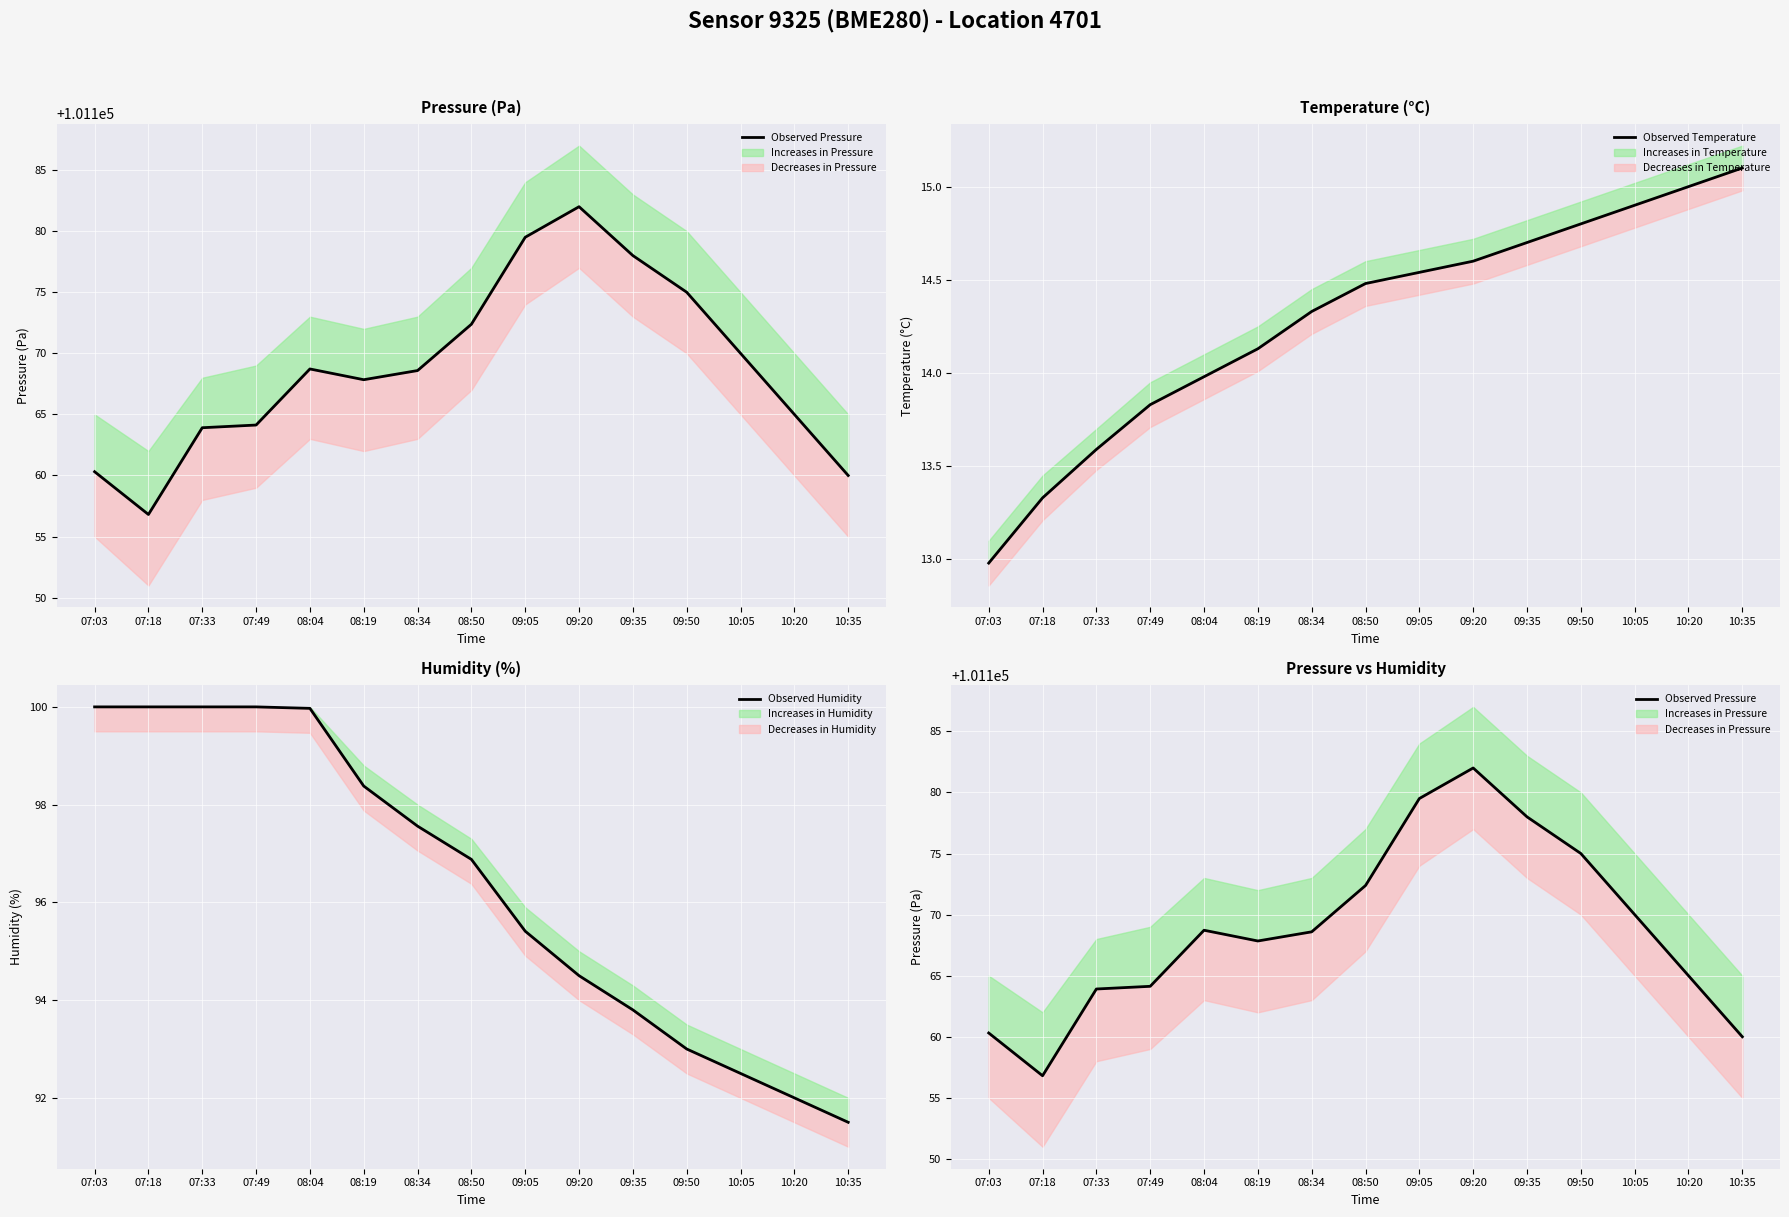

The Observed Temperature series shows 13.0 at 07:03. True or false?

True